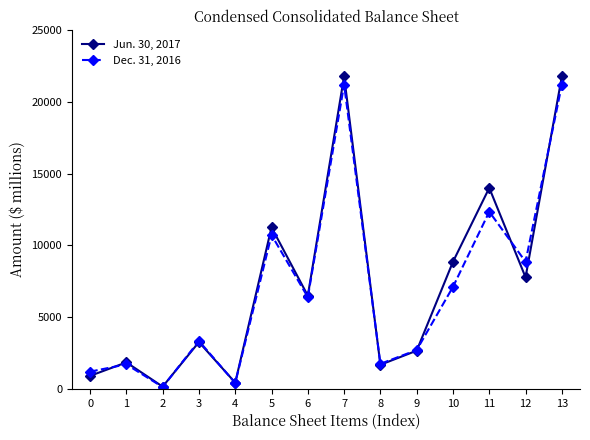

Which category has the lowest value in the Jun. 30, 2017 series?

2